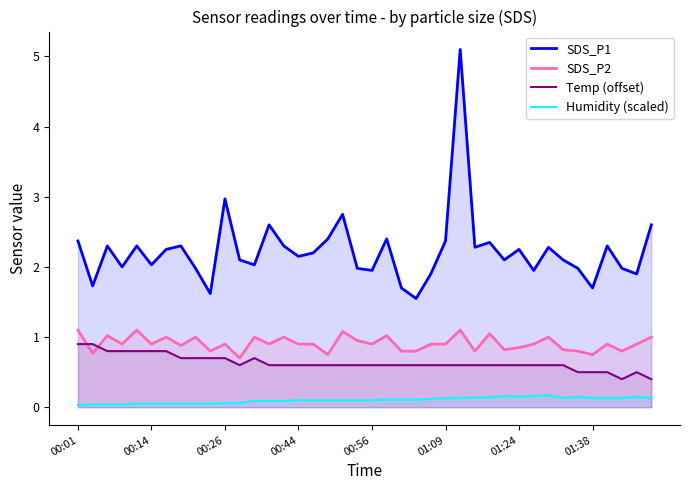

At how many categories does at least one series exceed 2?

26